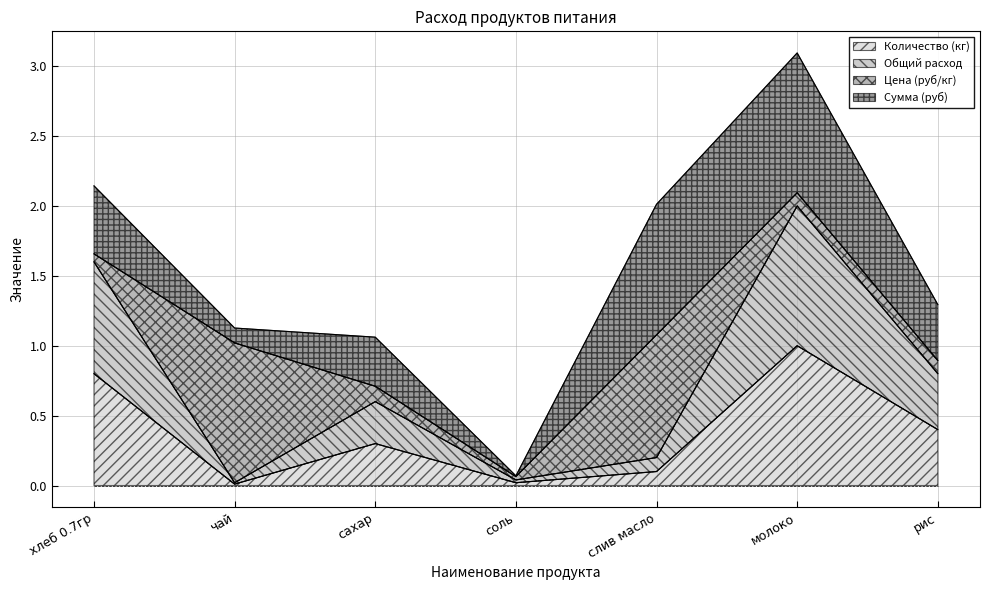

What is the total value across all series at соль?

0.1